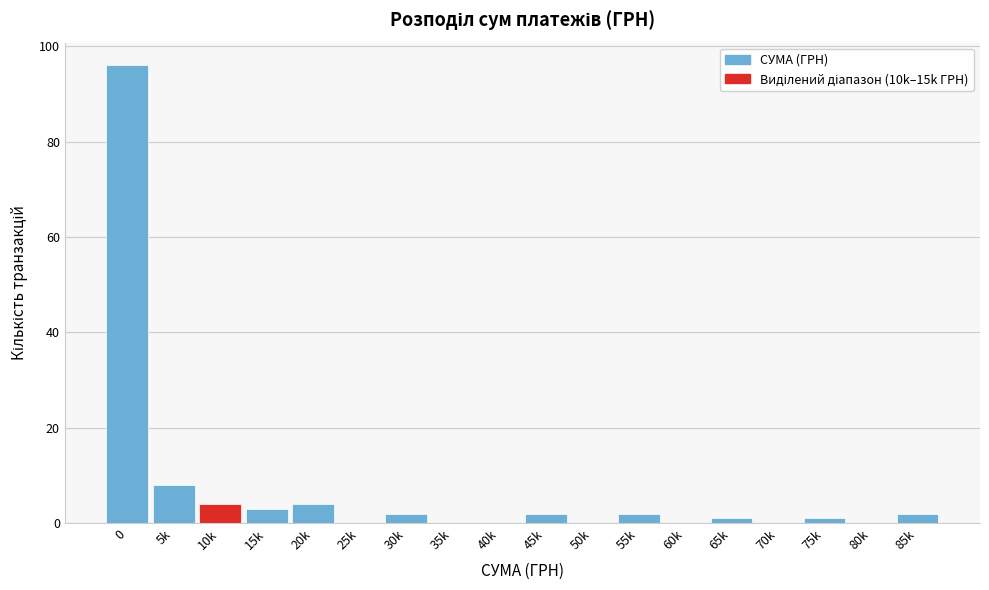

Reading left to right, transcribe all the data shown in this chart.

0=96	5k=8	10k=4	15k=3	20k=4	25k=0	30k=2	35k=0	40k=0	45k=2	50k=0	55k=2	60k=0	65k=1	70k=0	75k=1	80k=0	85k=2